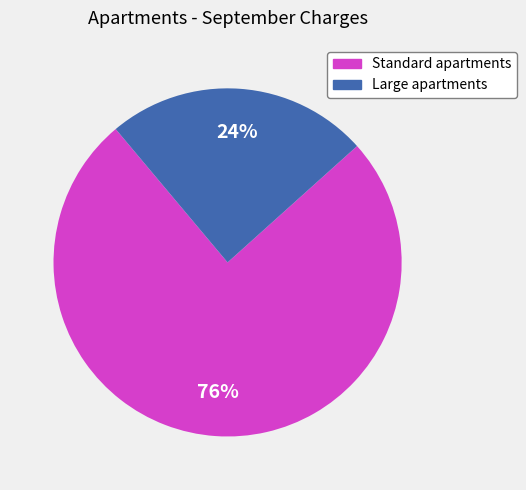

To the nearest percent, what is the combined percentage of Standard apartments and Large apartments?

100%